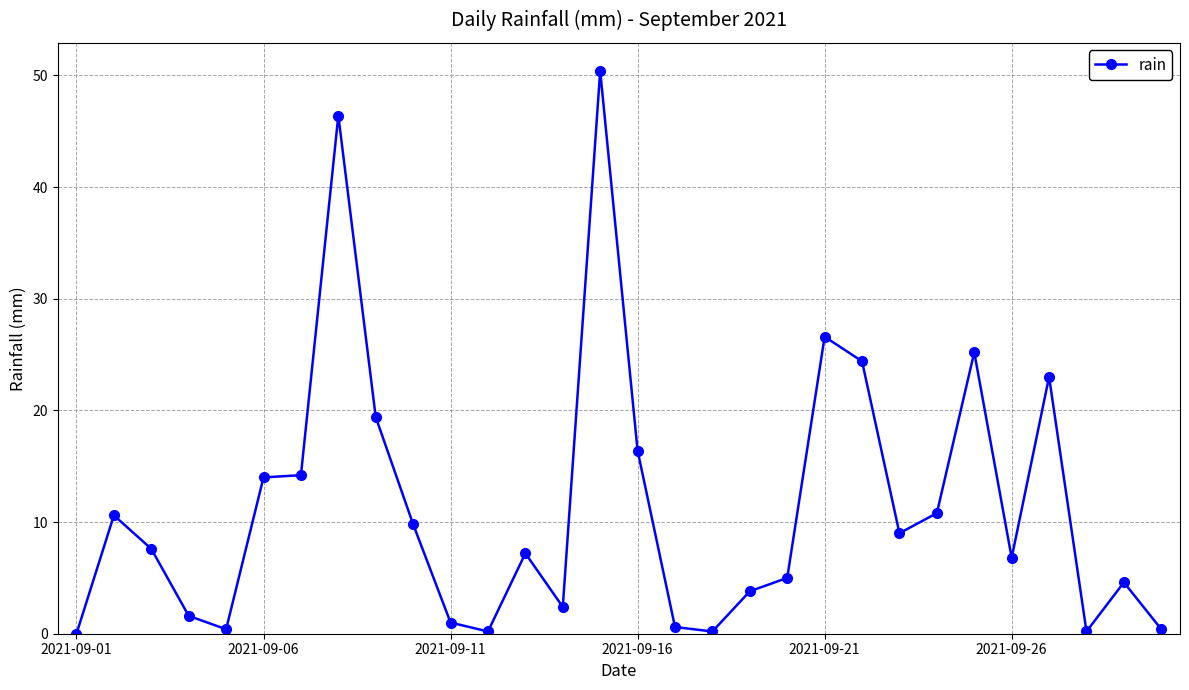

What is the value of the 20th point from the left?

5.0